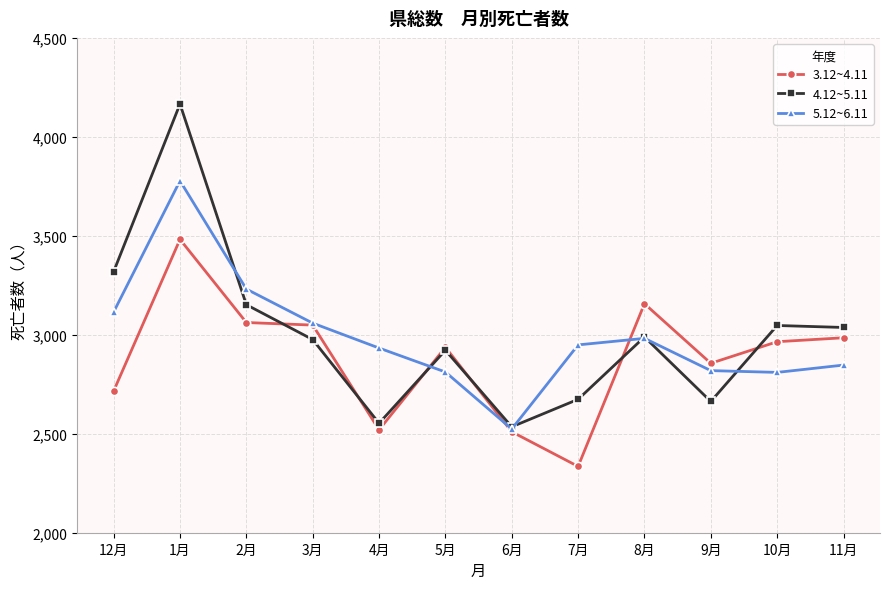

At which label does 4.12~5.11 first exceed 2989?

12月